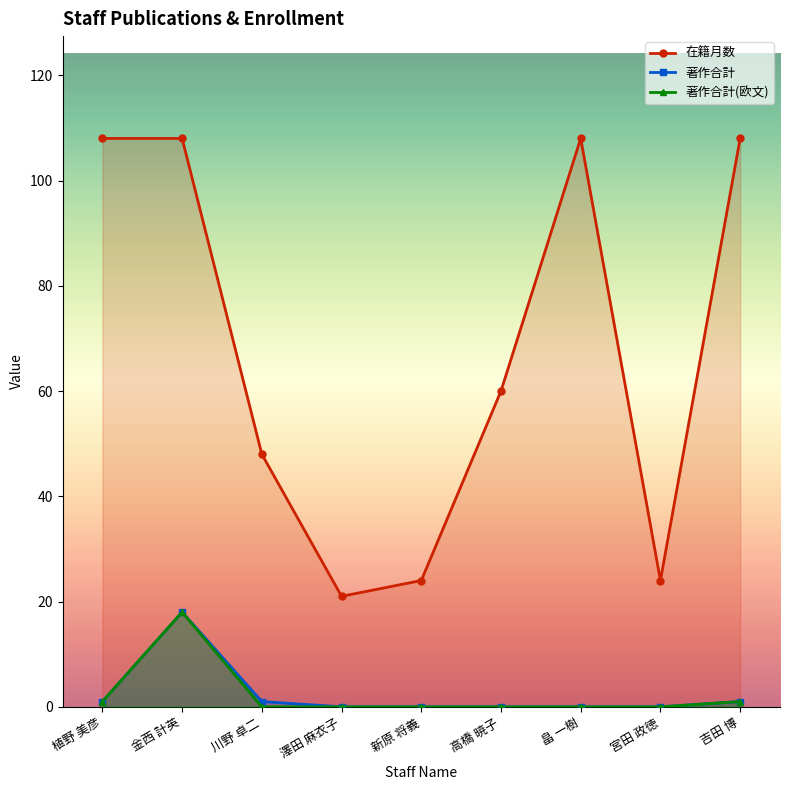

Where is the first local maximum for 在籍月数?

畠 一樹